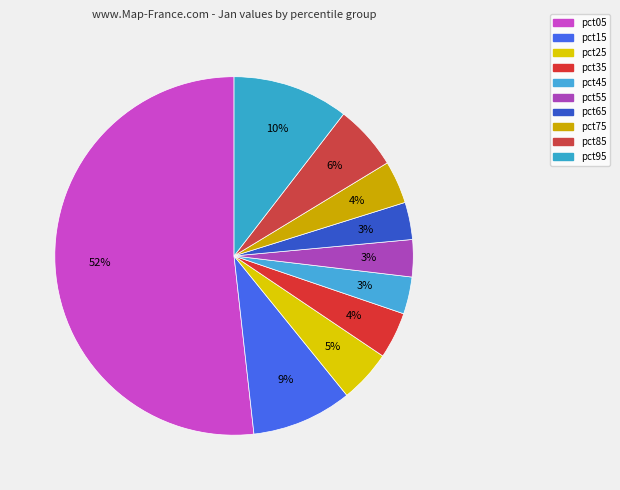

Count the number of slices in the pie.

10